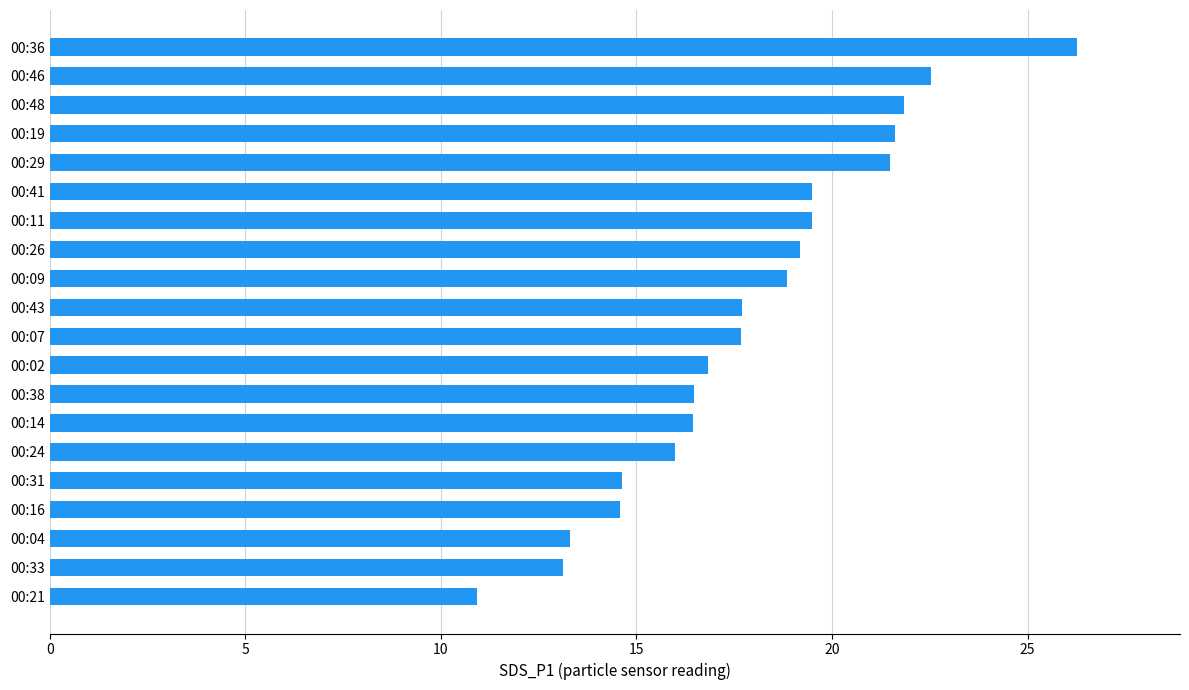

Read the value at 00:04.

13.3